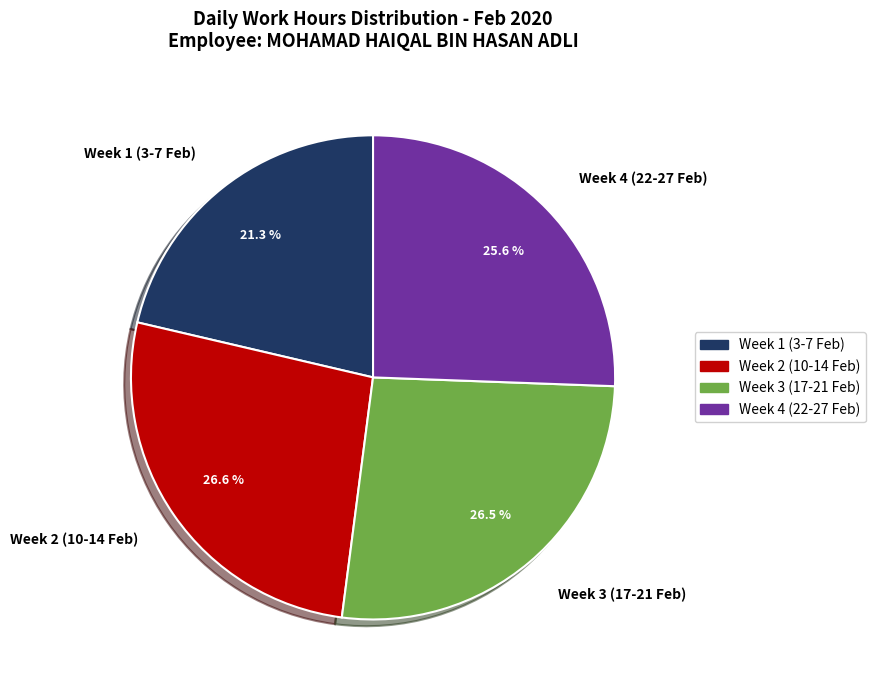

Does Week 2 (10-14 Feb) account for over 50% of the chart?

No